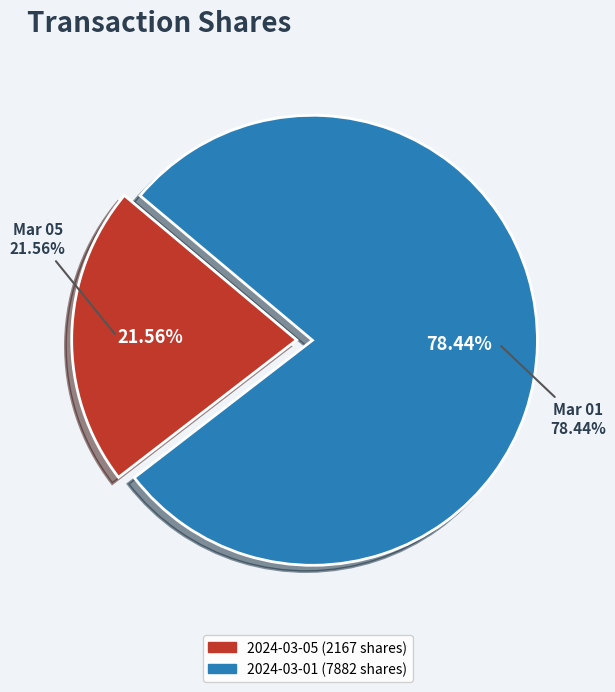

What is the smallest slice in the pie chart?

2024-03-05 (2167 shares)